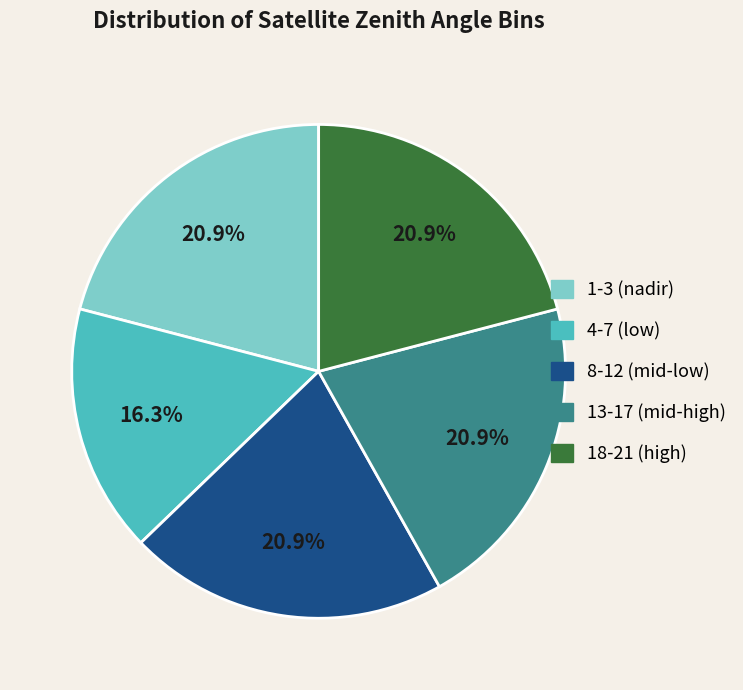

What is the ratio of the value at 8-12 (mid-low) to the value at 4-7 (low)?

1.3